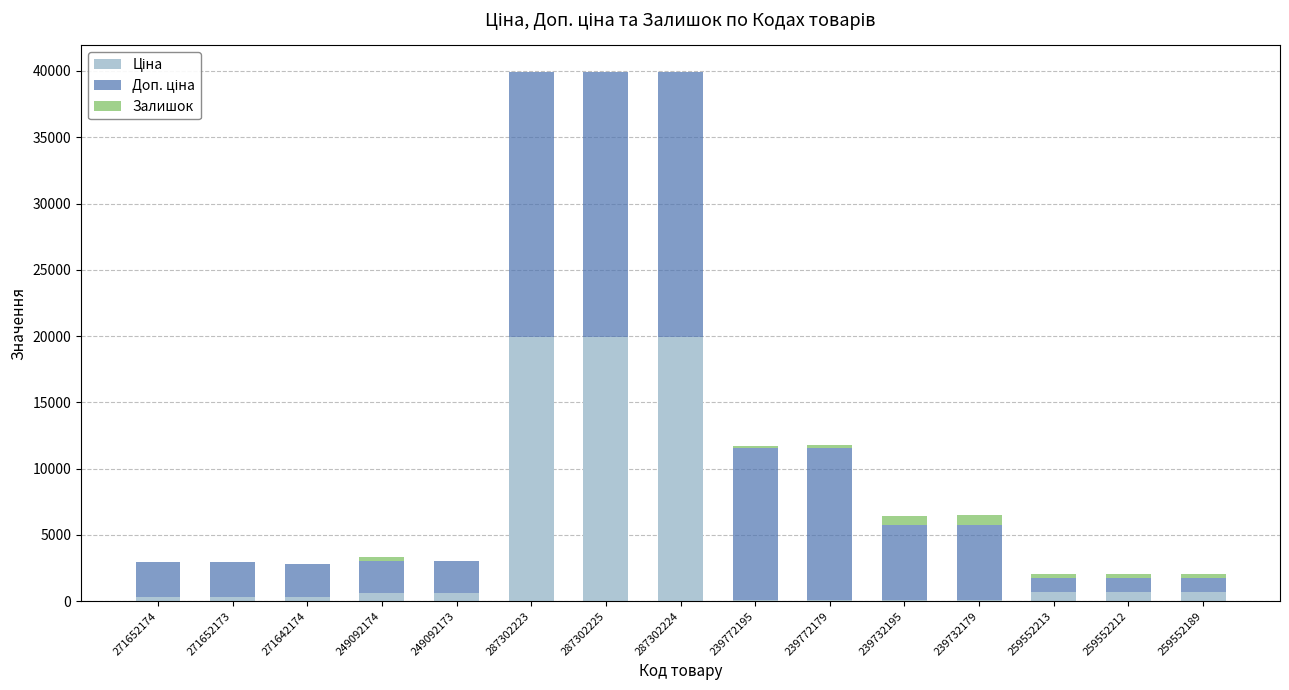

Which series changed the most between 239732195 and 259552212?

Доп. ціна